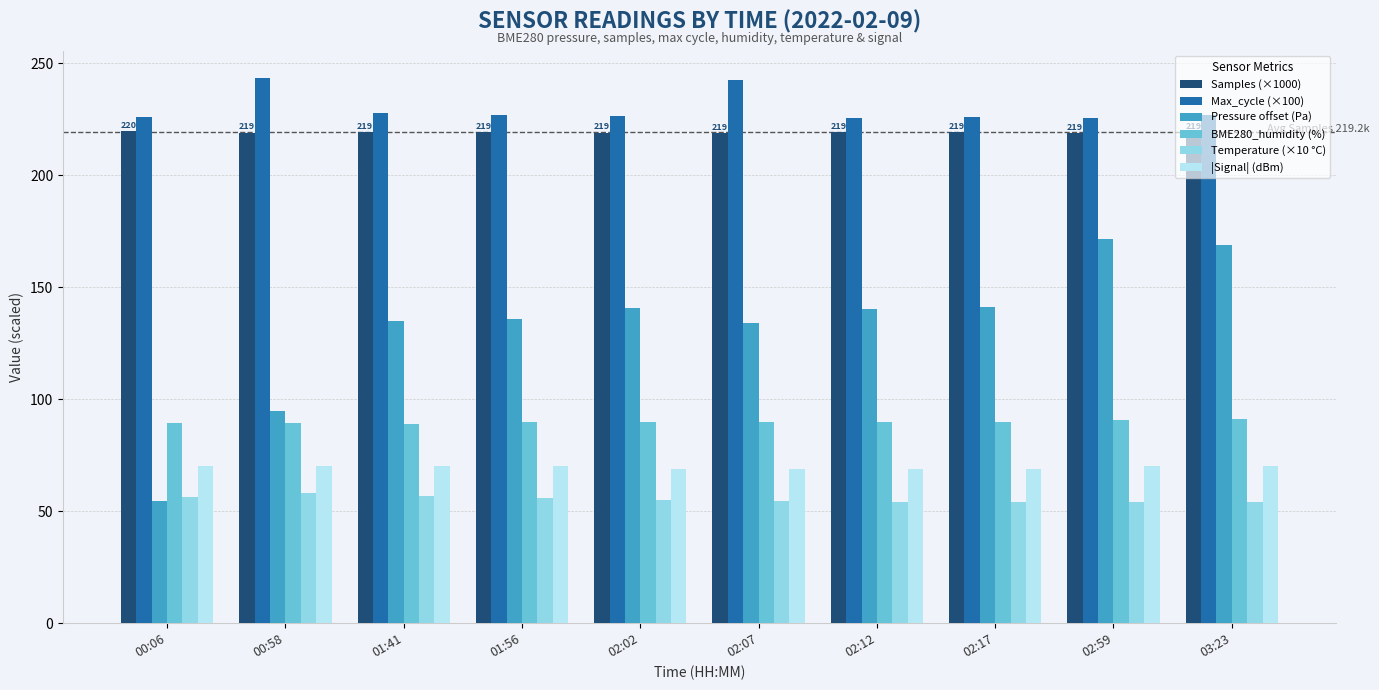

Which series has the largest range (max minus min)?

Pressure offset (Pa)